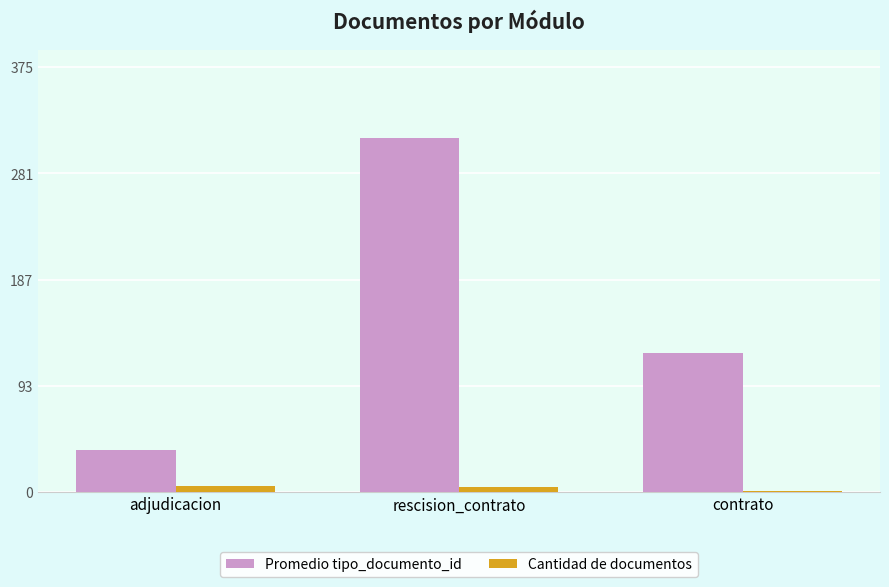

Is the value of Promedio tipo_documento_id at adjudicacion greater than the value of Cantidad de documentos at contrato?

Yes